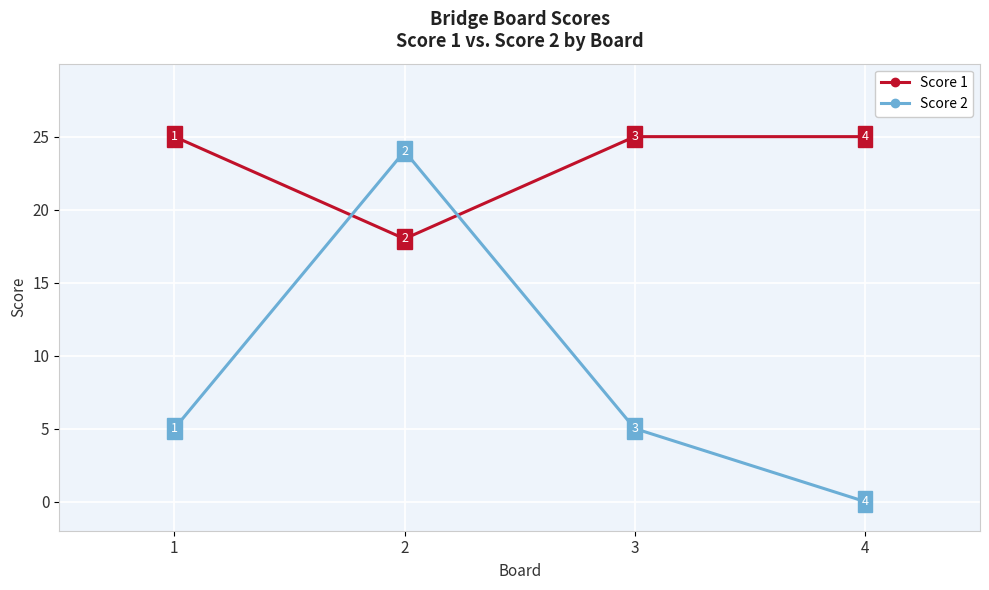

List the series in order of their peak value, lowest first.

Score 2, Score 1